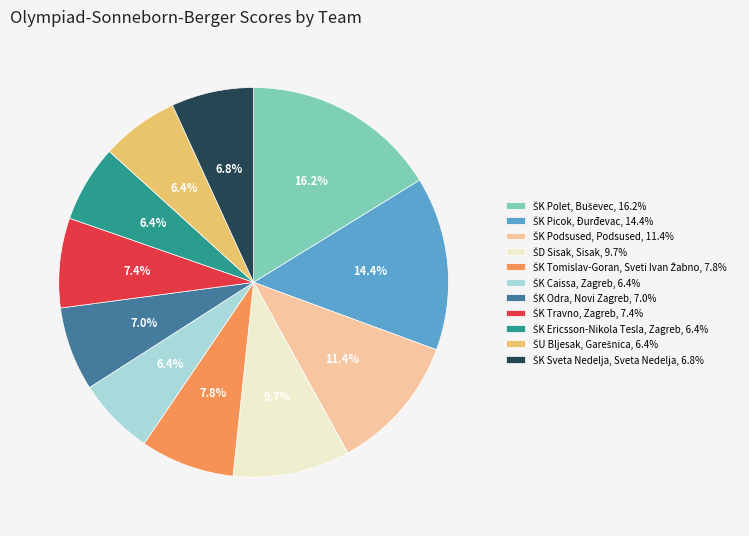

Is there any slice that represents more than half of the pie?

No